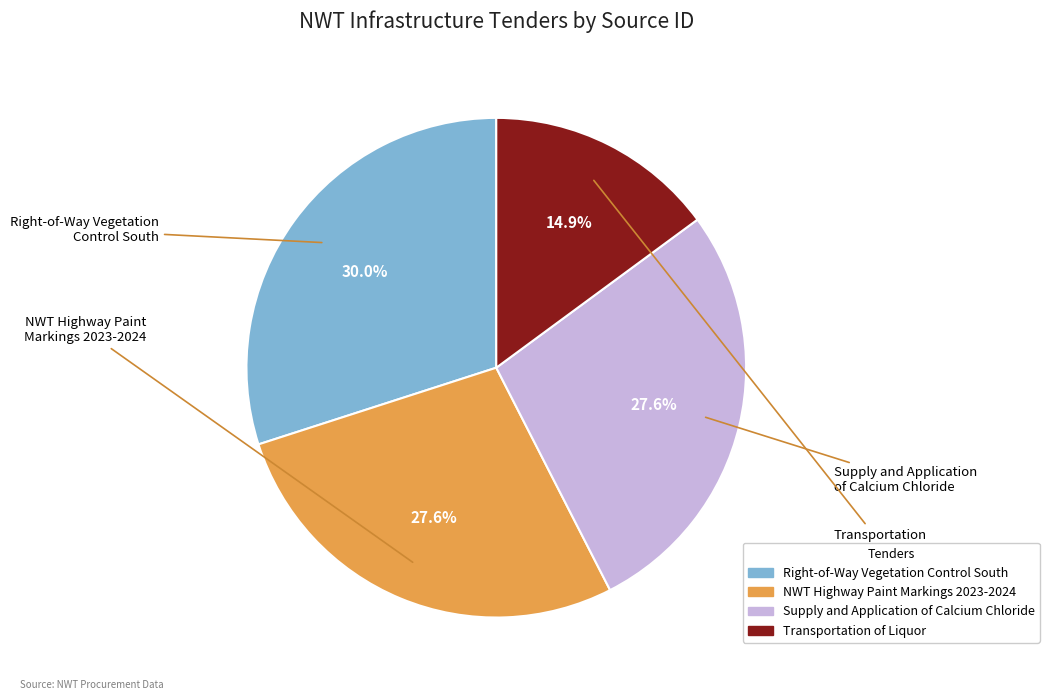

Does any single category account for the majority?

No